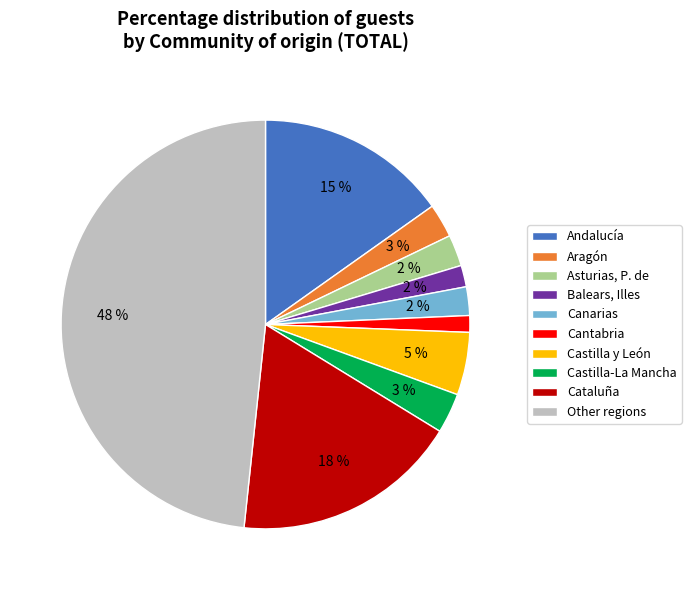

Between Canarias and Other regions, which is larger?

Other regions